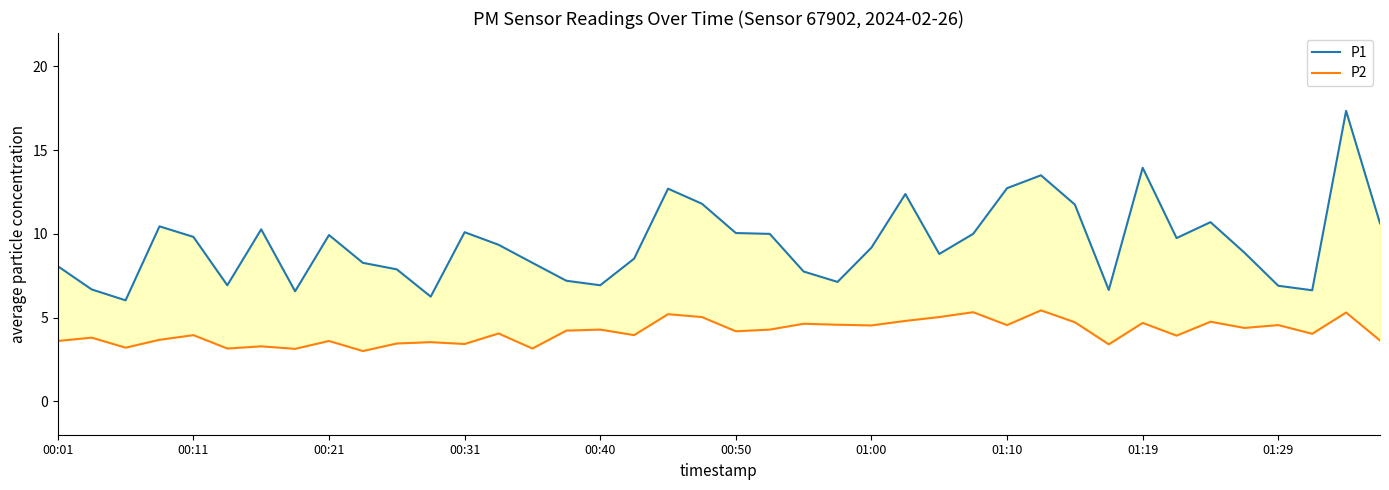

What is the minimum value for P1?

6.0